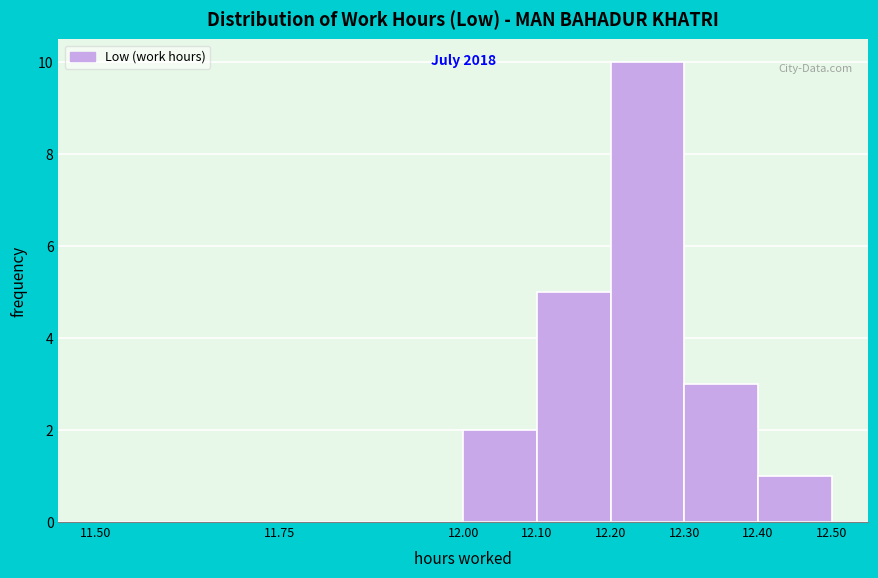

Which range on the x-axis has the tallest bar?

12.20 to 12.30